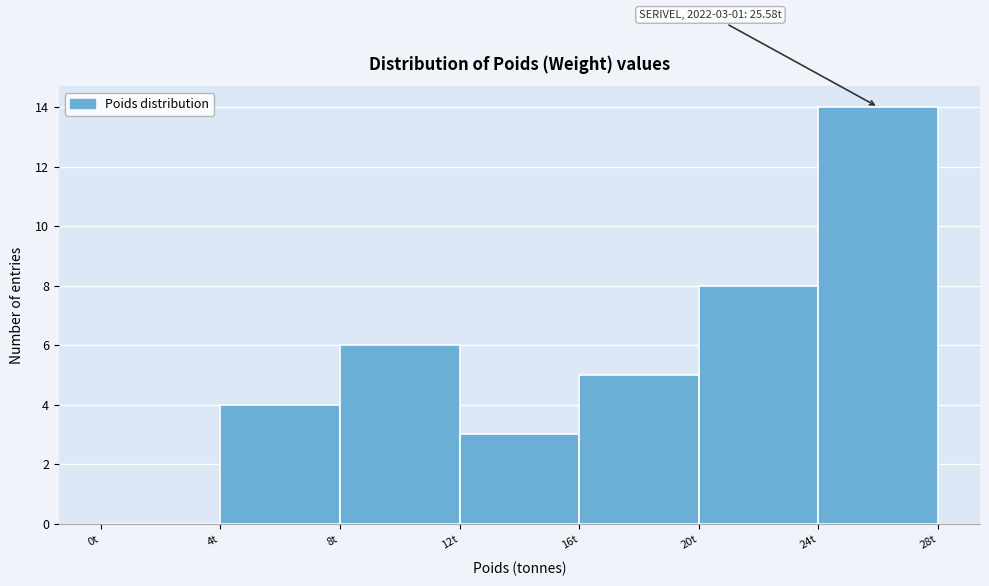

Which range on the x-axis has the tallest bar?

24 to 28